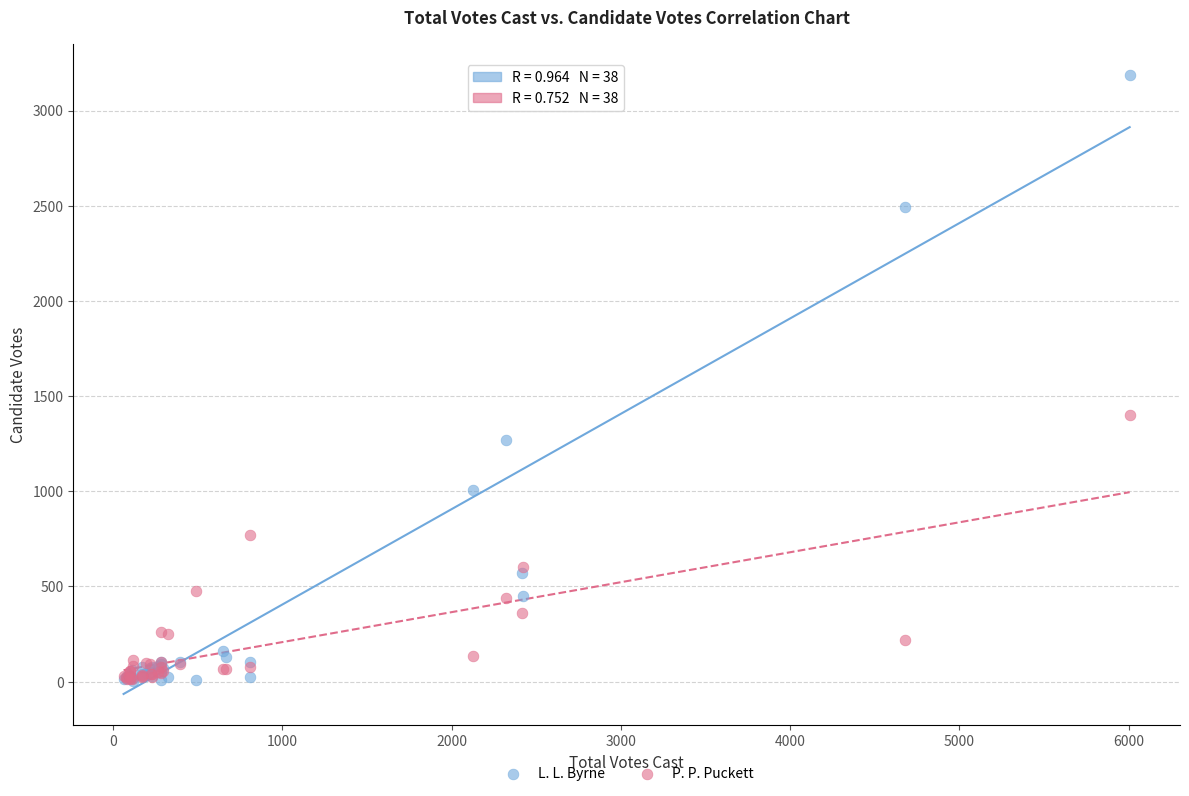

Which series has the widest spread of Y values?

L. L. Byrne